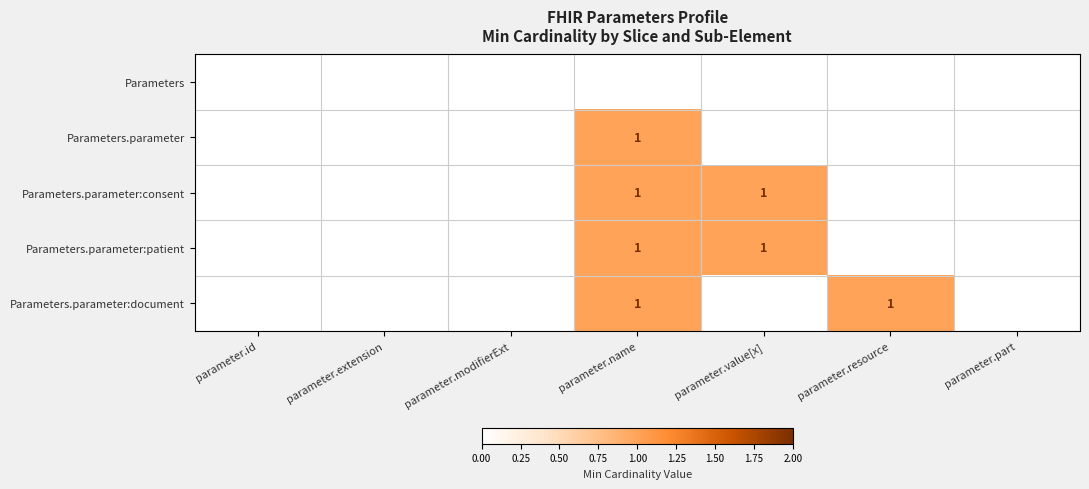

What is the total value across all series at parameter.resource?

1